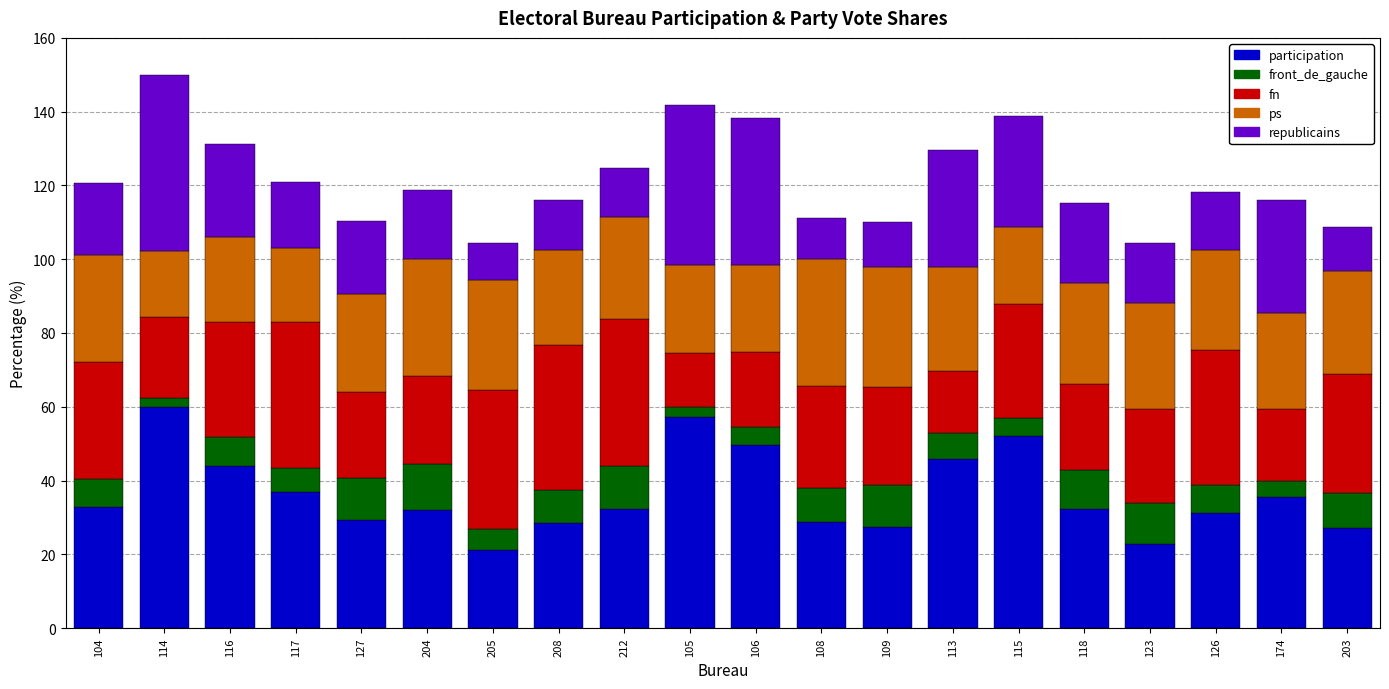

What is the total value across all series at 113?

129.5